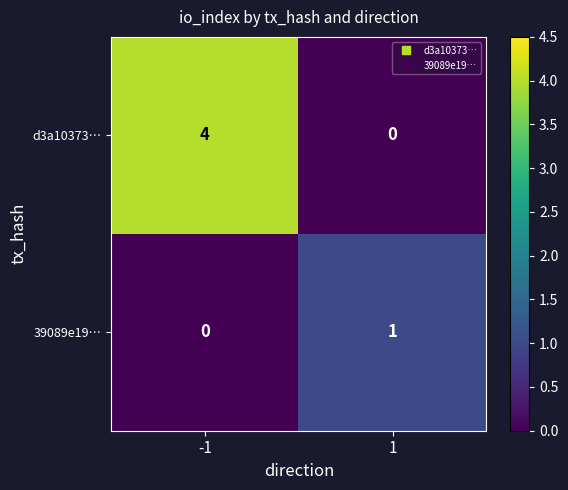

Is the value of 39089e19… at 1 greater than the value of d3a10373… at 1?

Yes